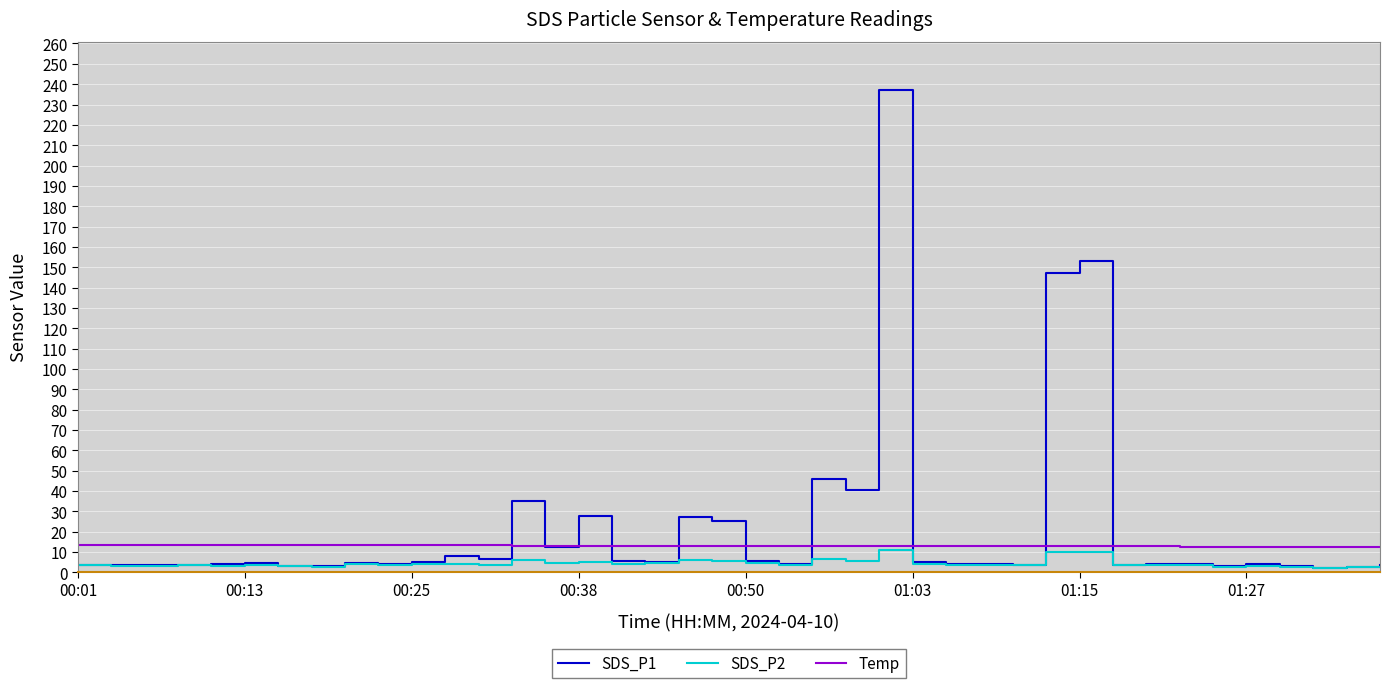

What is the average value of the SDS_P2 series?

4.3